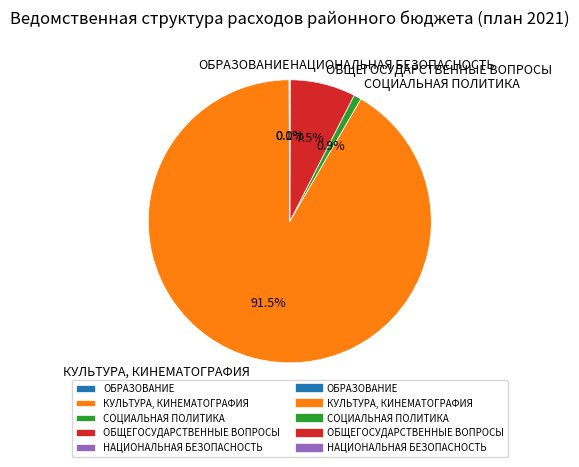

Between ОБЩЕГОСУДАРСТВЕННЫЕ ВОПРОСЫ and СОЦИАЛЬНАЯ ПОЛИТИКА, which is larger?

ОБЩЕГОСУДАРСТВЕННЫЕ ВОПРОСЫ